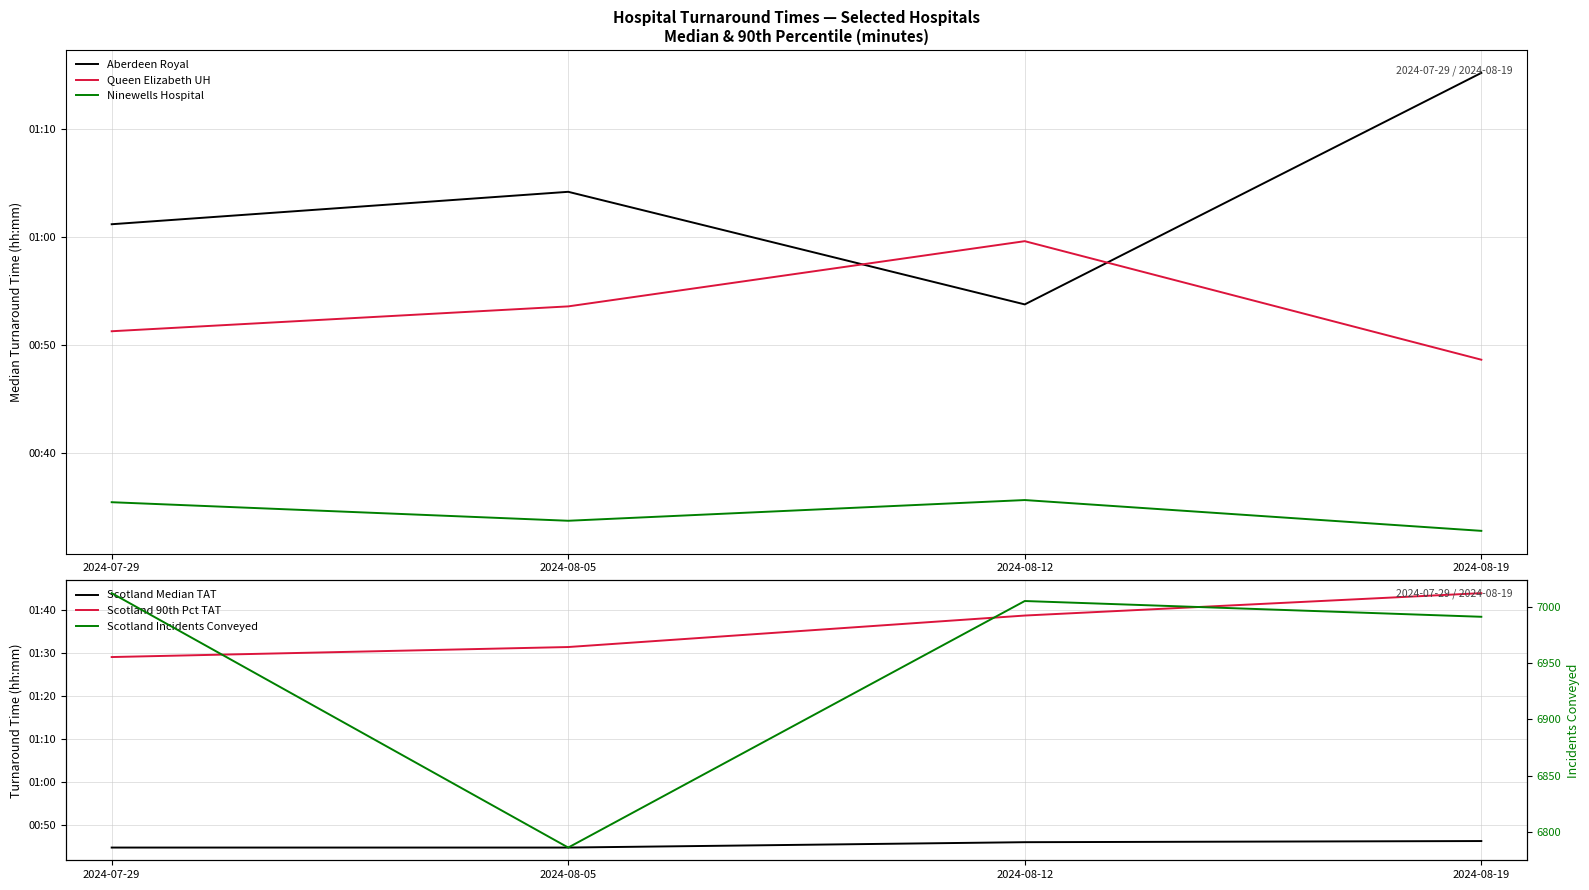

What is the sum of the Ninewells Hospital values at 2024-08-19 and 2024-08-12?

68.5